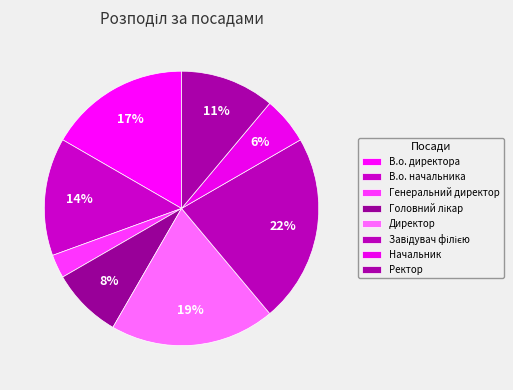

To the nearest percent, what is the difference between the largest and smallest slice percentages?

19%